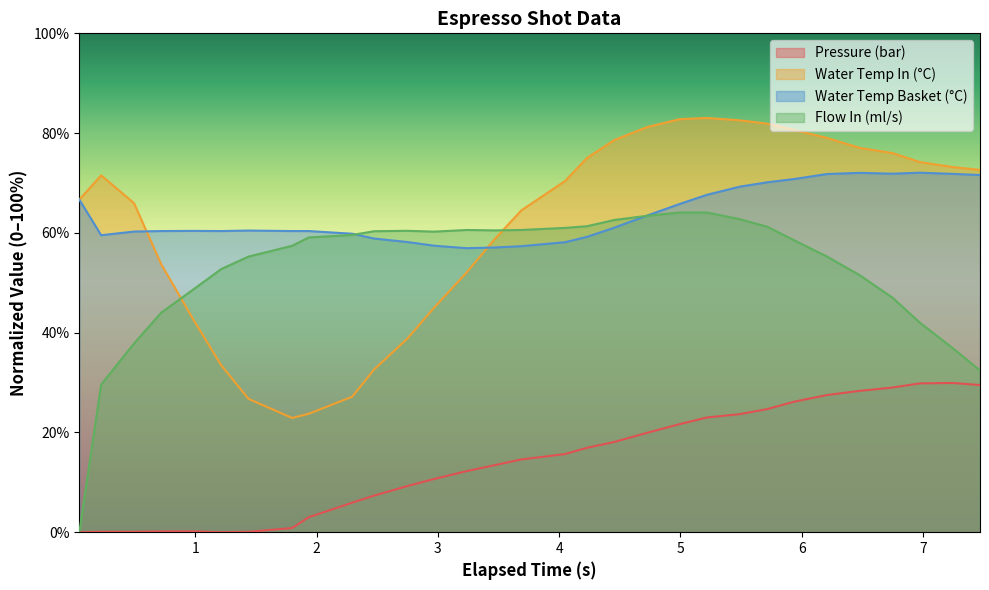

At which category is the sum across all series the highest?

22